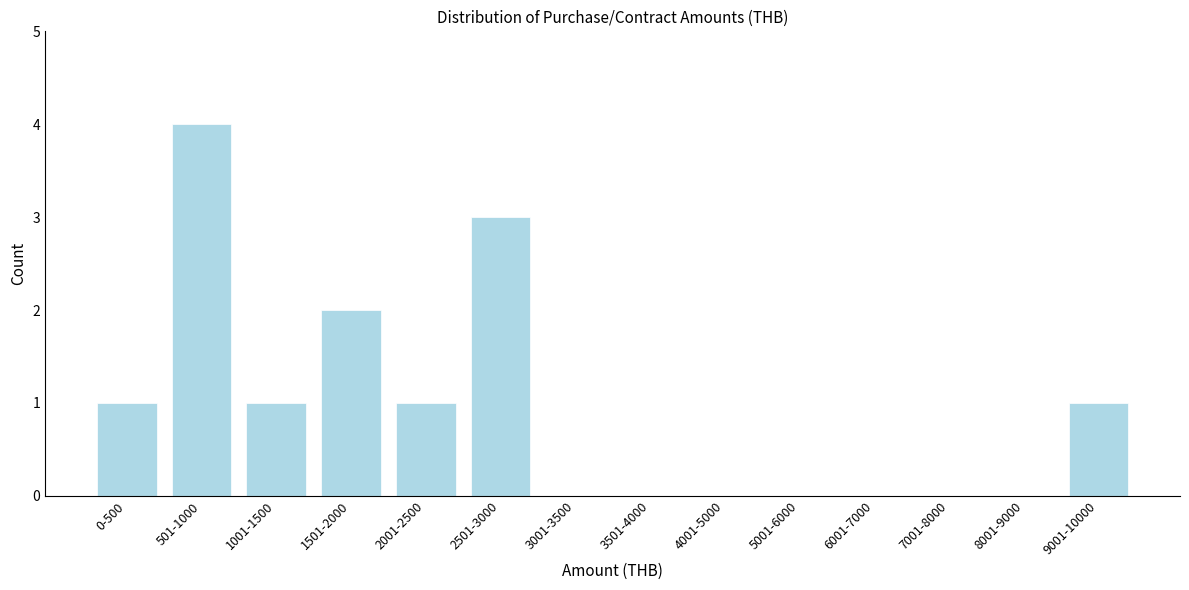

Reading right to left, transcribe all the data shown in this chart.

9001-10000=1	8001-9000=0	7001-8000=0	6001-7000=0	5001-6000=0	4001-5000=0	3501-4000=0	3001-3500=0	2501-3000=3	2001-2500=1	1501-2000=2	1001-1500=1	501-1000=4	0-500=1